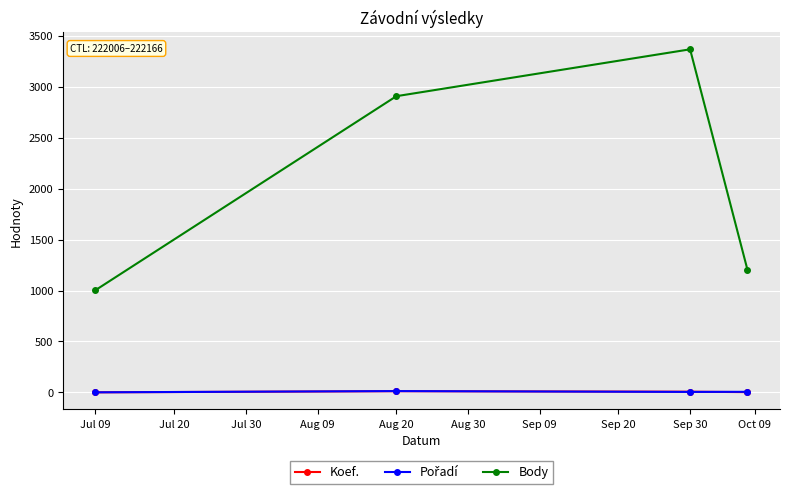

True or false: Body and Koef. intersect in this chart.

False